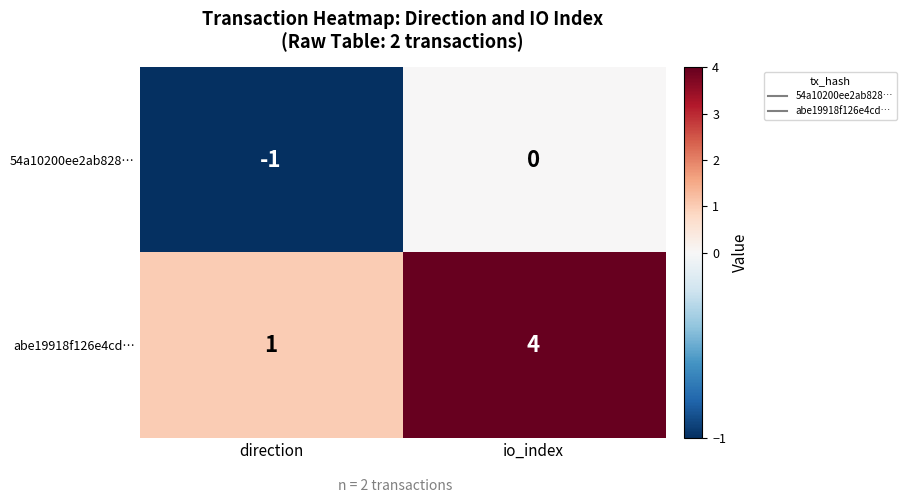

The value of 54a10200ee2ab828… at io_index is 0. True or false?

True